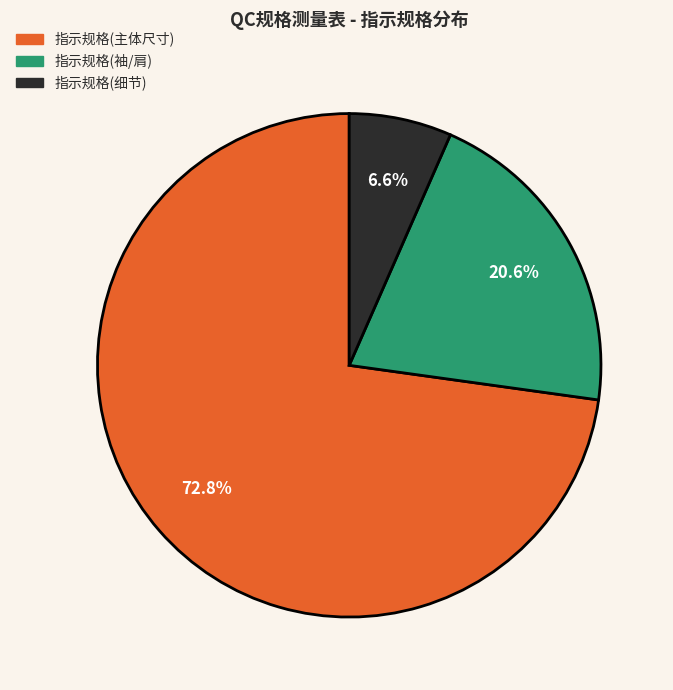

How many slices are in this pie chart?

3